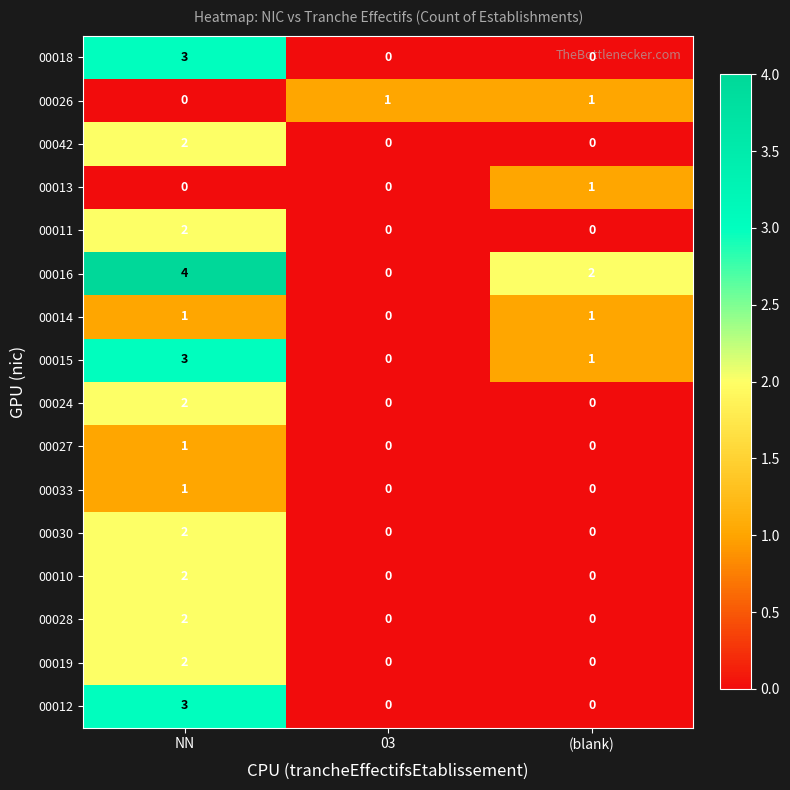

Which series has the largest range (max minus min)?

00016